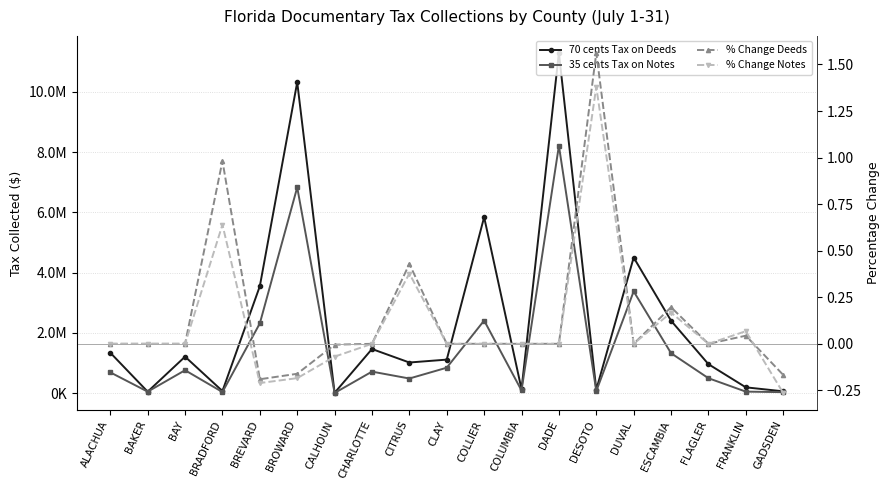

How many lines are shown in the chart?

4